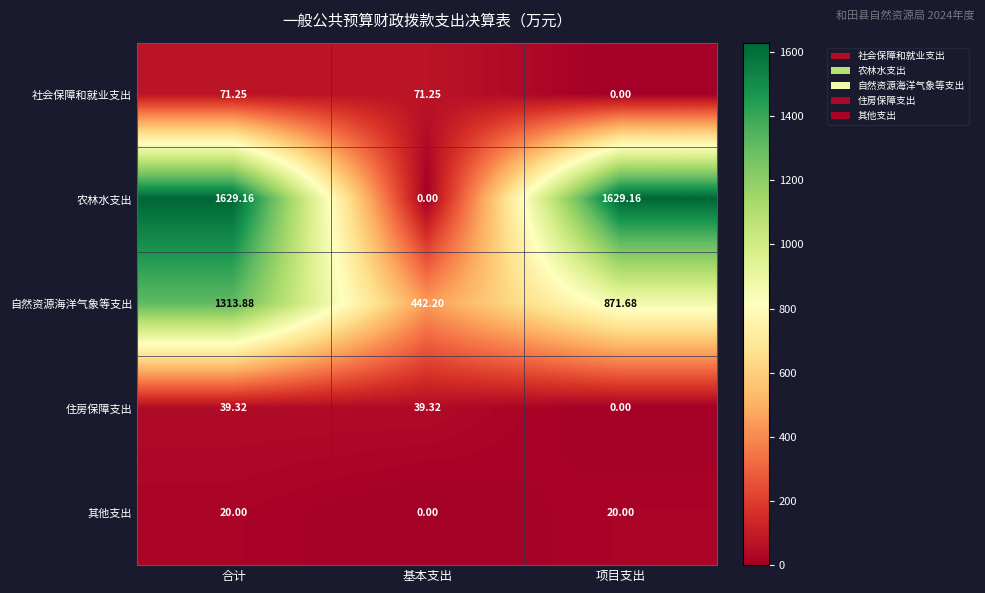

At which label does 农林水支出 first exceed 1629?

合计